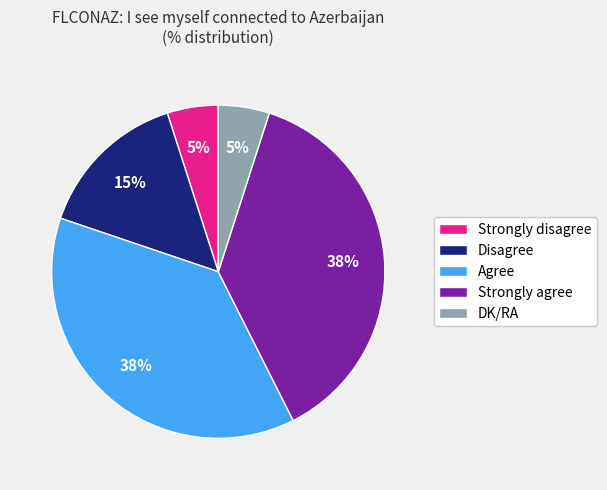

Is there a majority slice in this chart?

No